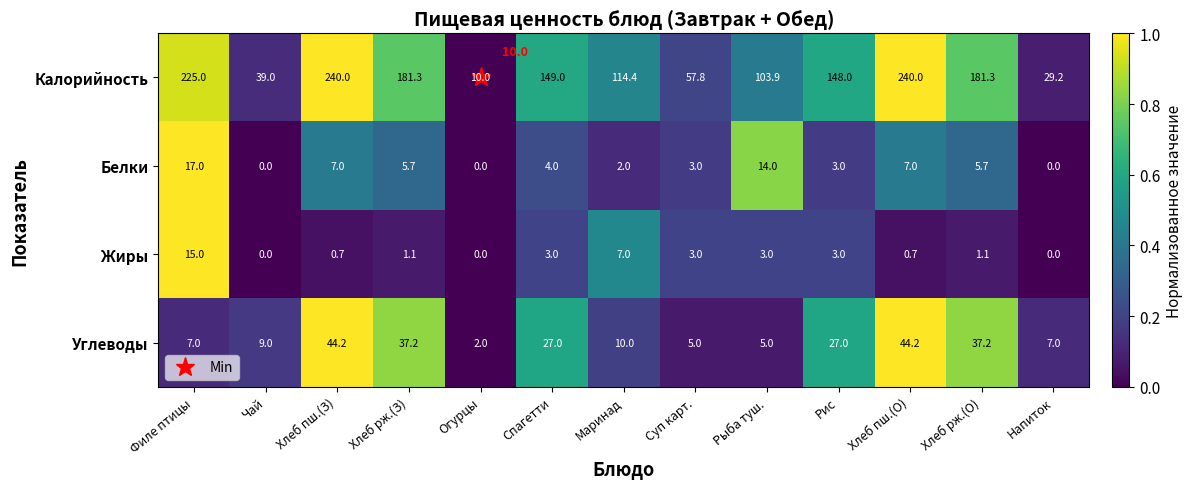

Is it true that Углеводы equals 27.0 at Рис?

True